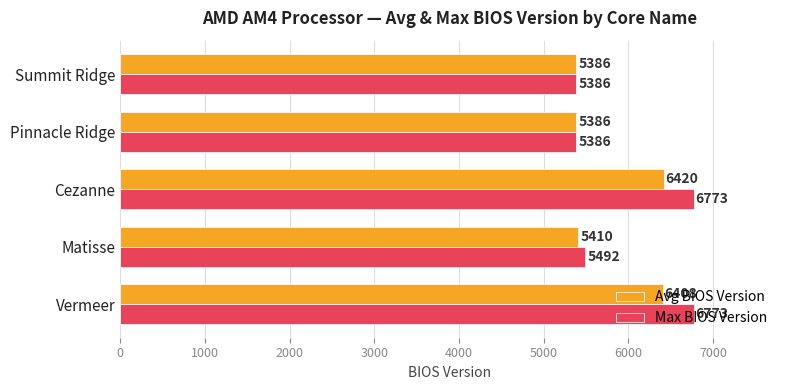

List the series in order of their overall mean, lowest first.

Avg BIOS Version, Max BIOS Version